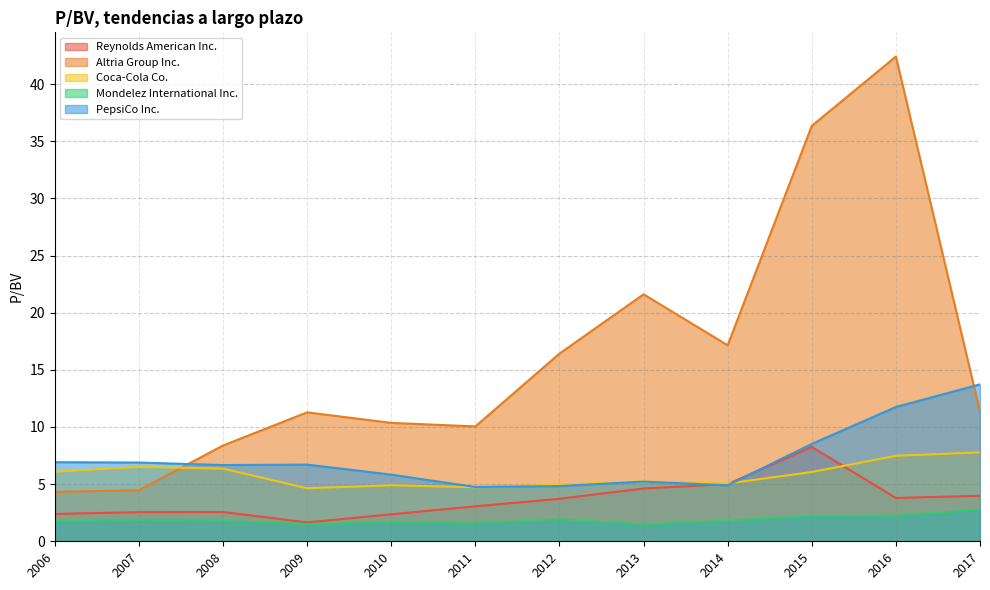

Is the value of Altria Group Inc. at 2015 greater than the value of PepsiCo Inc. at 2014?

Yes